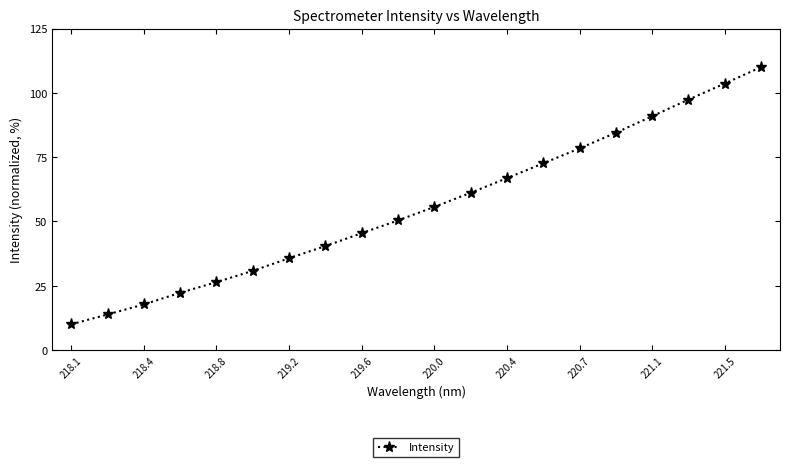

What is the sum of all values?

1114.2